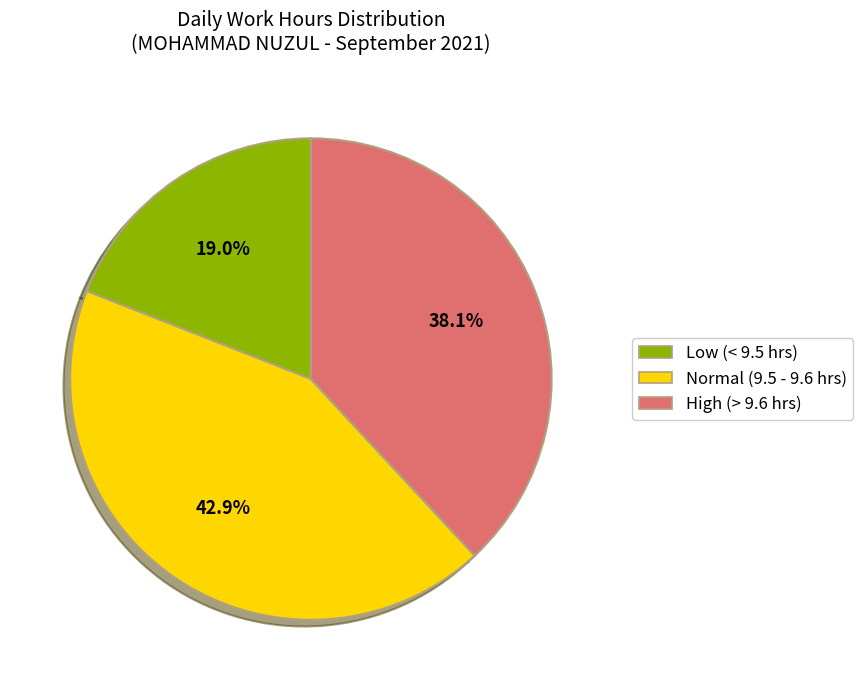

Approximately how many times larger is the value at Normal (9.5 - 9.6 hrs) compared to Low (< 9.5 hrs)?

2.3